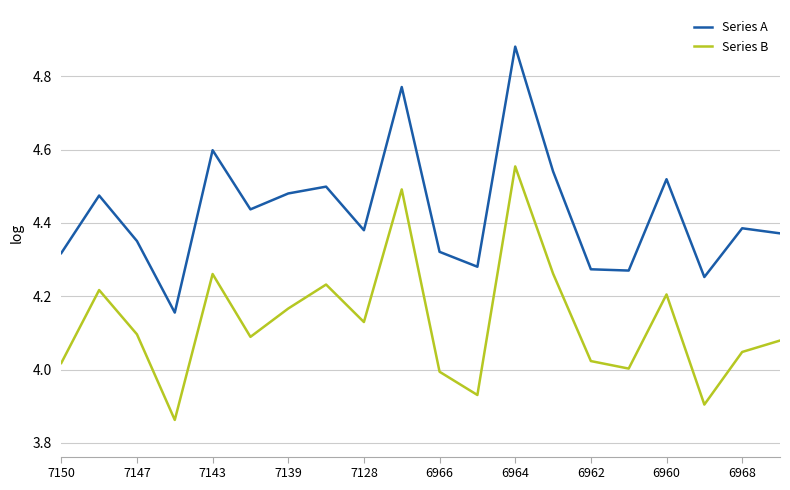

What is the sum of all Series B values?

82.6